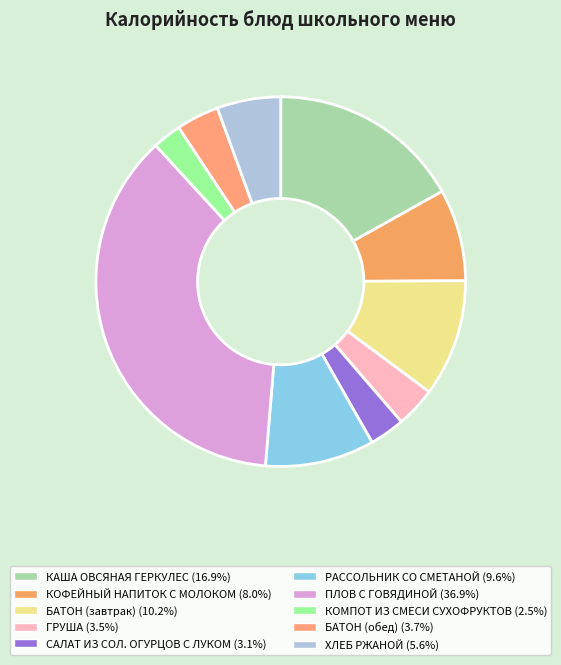

Which slice is the largest?

ПЛОВ С ГОВЯДИНОЙ